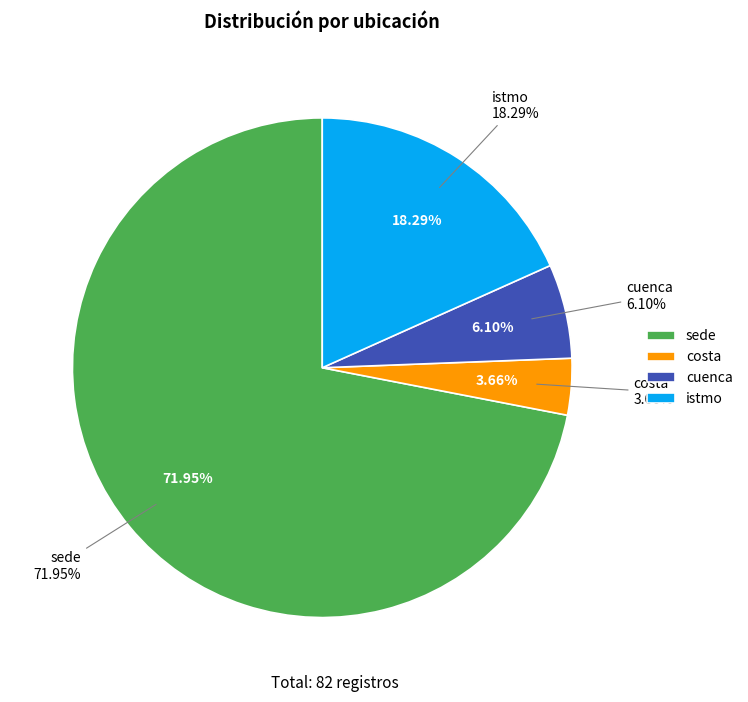

True or false: sede accounts for 79% of the total.

False